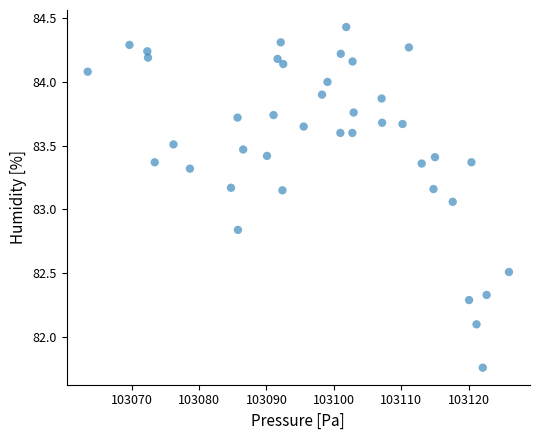

What is the range of Y values (max minus min)?

2.7